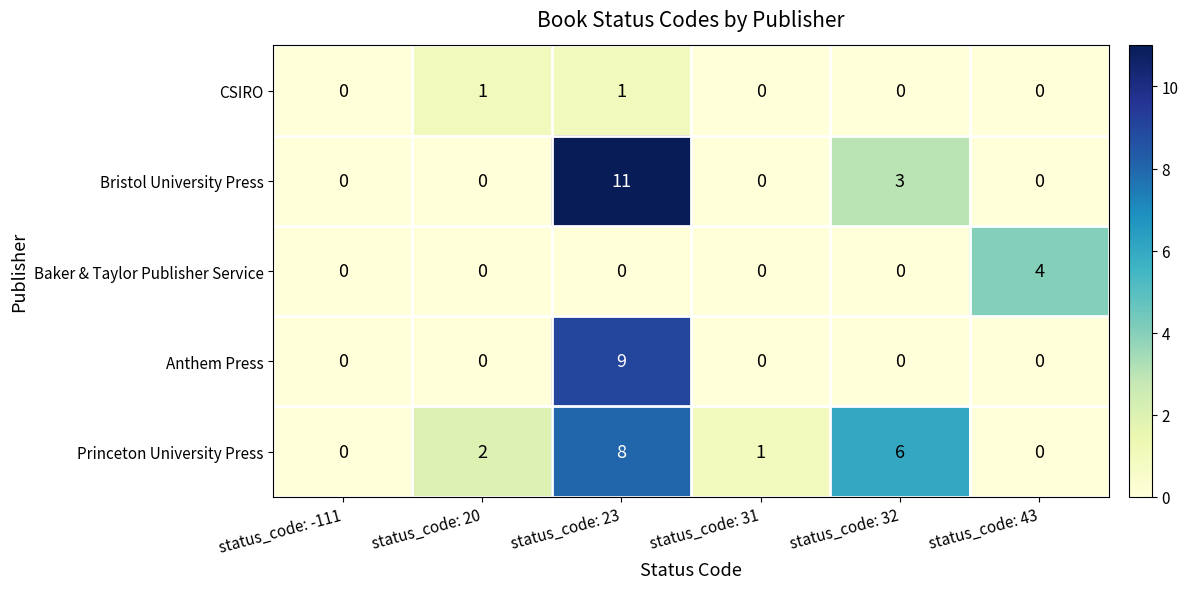

How many positive values does the CSIRO series have?

2